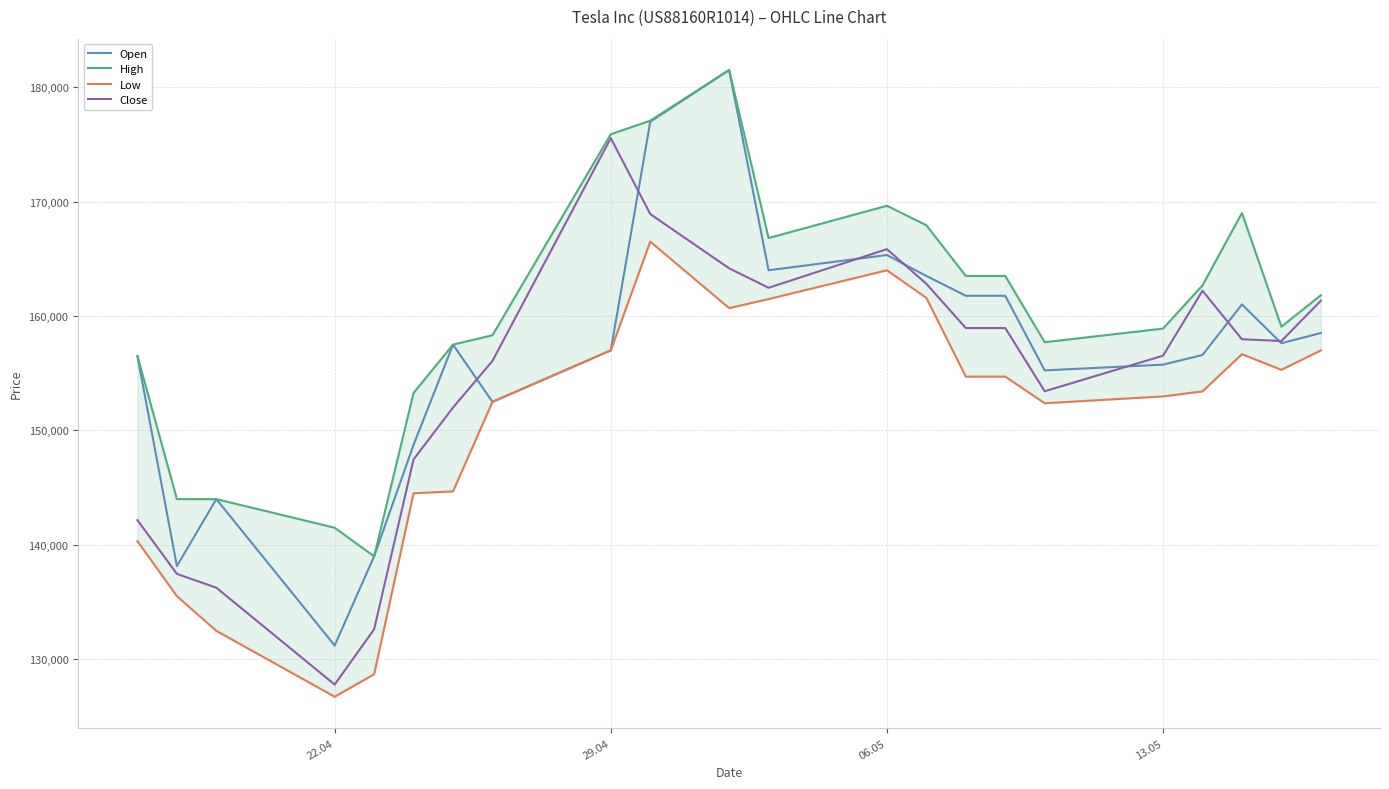

What is the highest value of the Close series?

175546